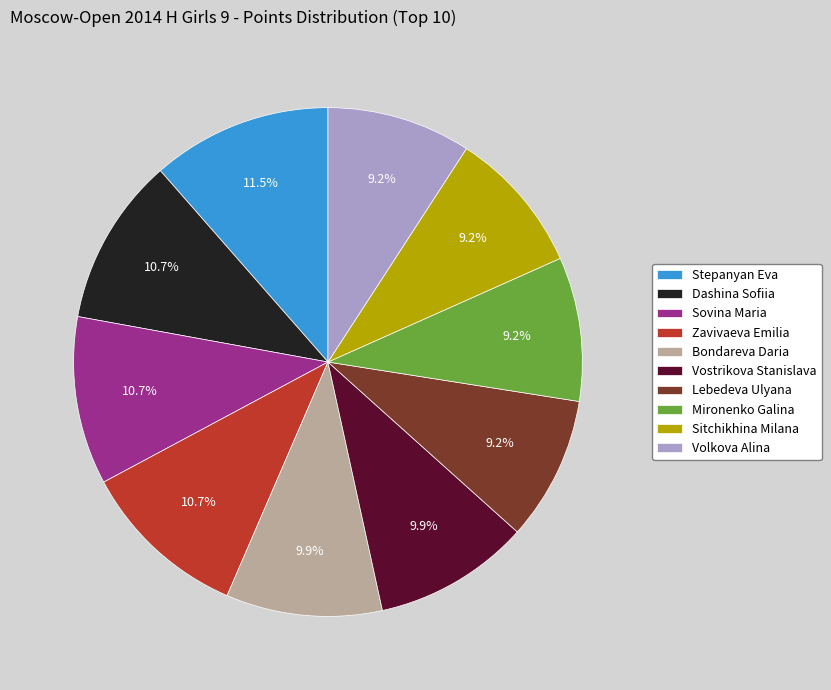

To the nearest percent, what portion does Mironenko Galina represent?

9%